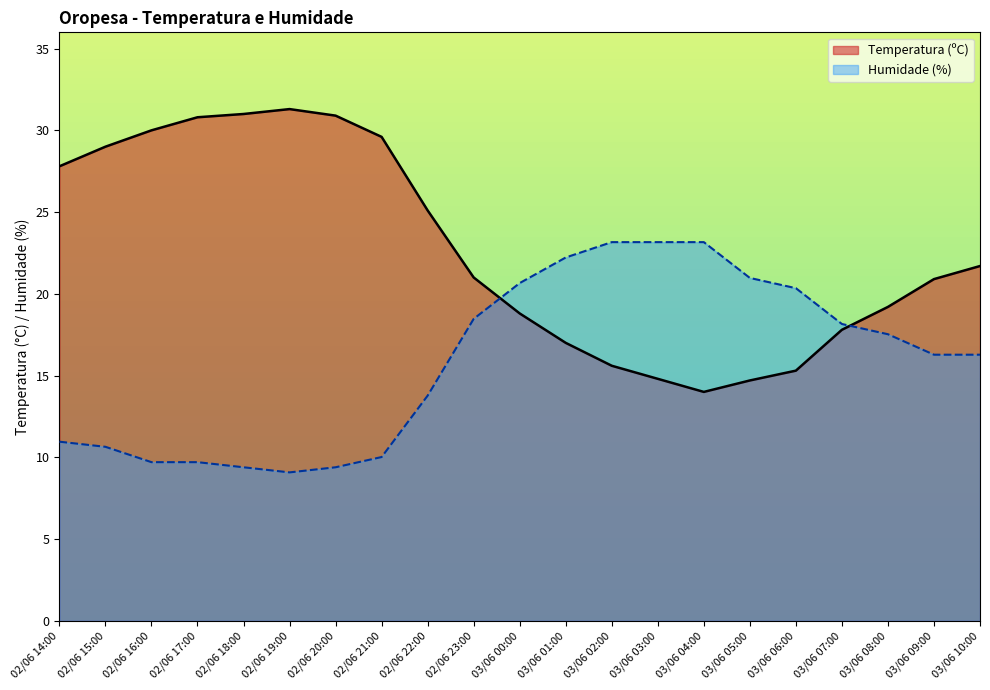

What is the difference between the Temperatura (ºC) values at 03/06 02:00 and 02/06 20:00?

15.3